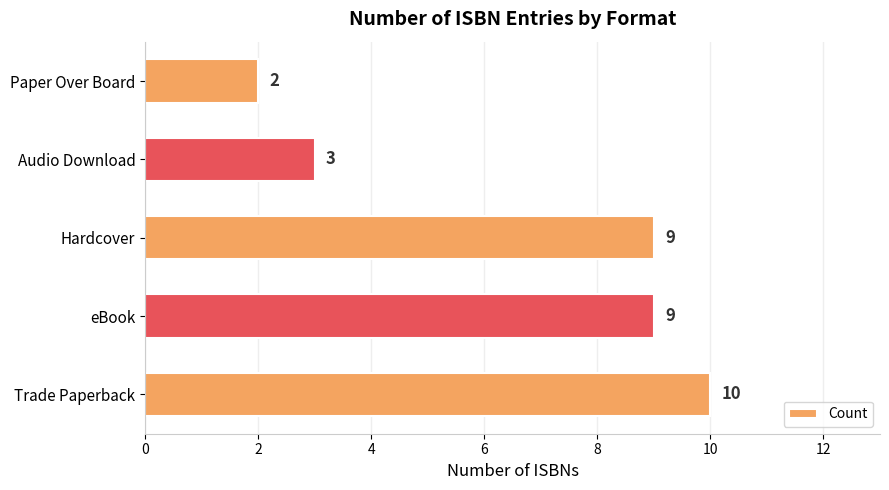

Reading top to bottom, extract all data points from this chart.

2	3	9	9	10